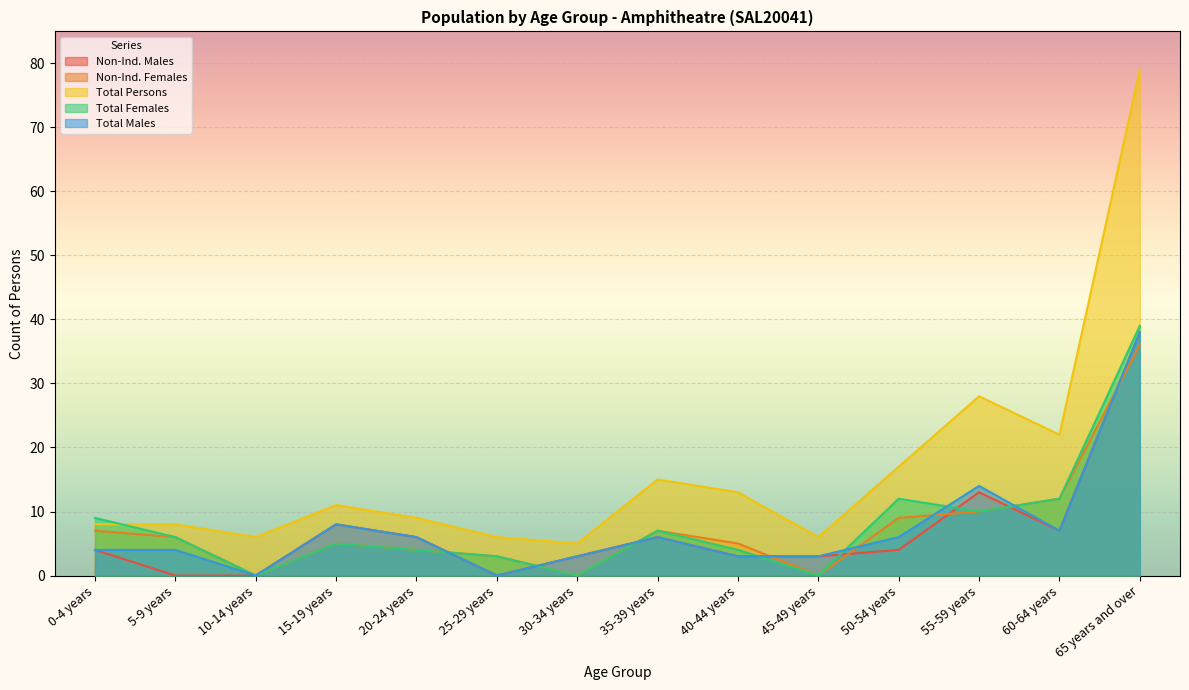

Rank the categories by Total Males value from lowest to highest.

10-14 years, 25-29 years, 30-34 years, 40-44 years, 45-49 years, 0-4 years, 5-9 years, 20-24 years, 35-39 years, 50-54 years, 60-64 years, 15-19 years, 55-59 years, 65 years and over